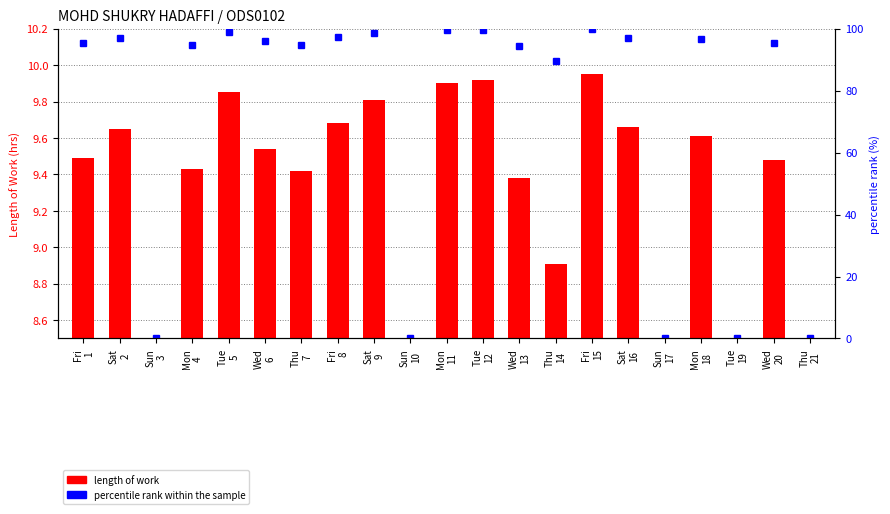

Count the number of categories in the chart.

21